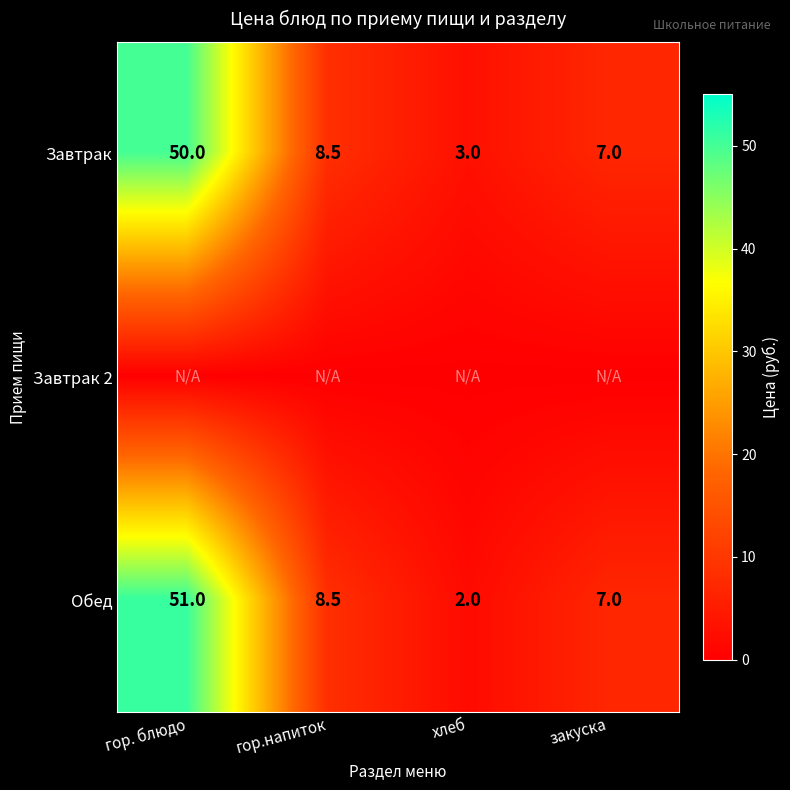

Rank the categories by Обед value from highest to lowest.

гор. блюдо, гор.напиток, закуска, хлеб